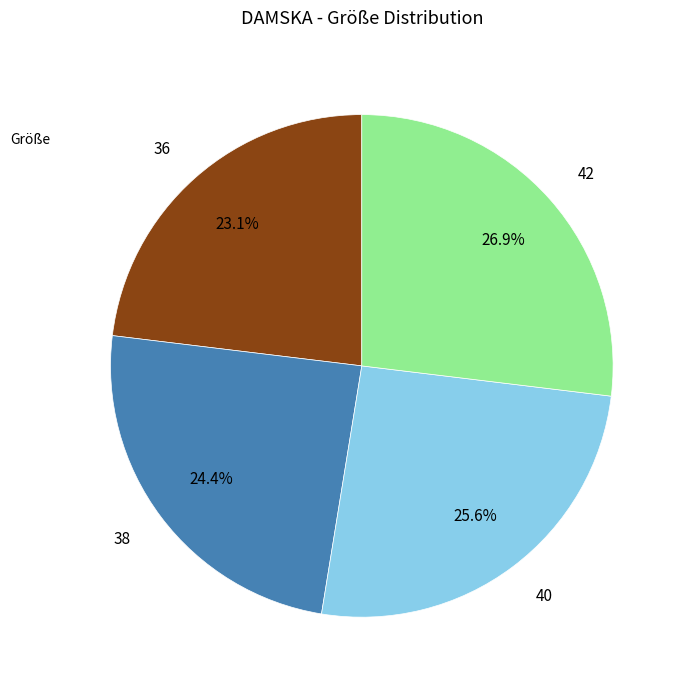

To the nearest percent, what is the difference between the largest and smallest slice percentages?

4%